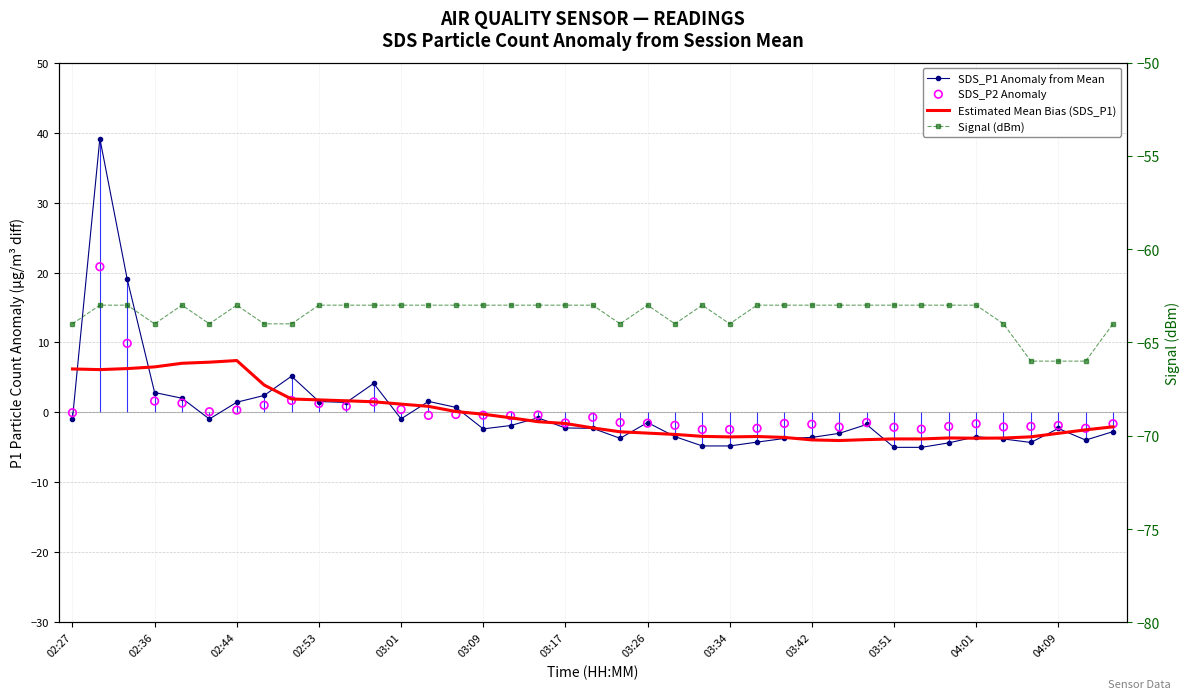

Which series has the largest total across all categories?

SDS_P2 Anomaly